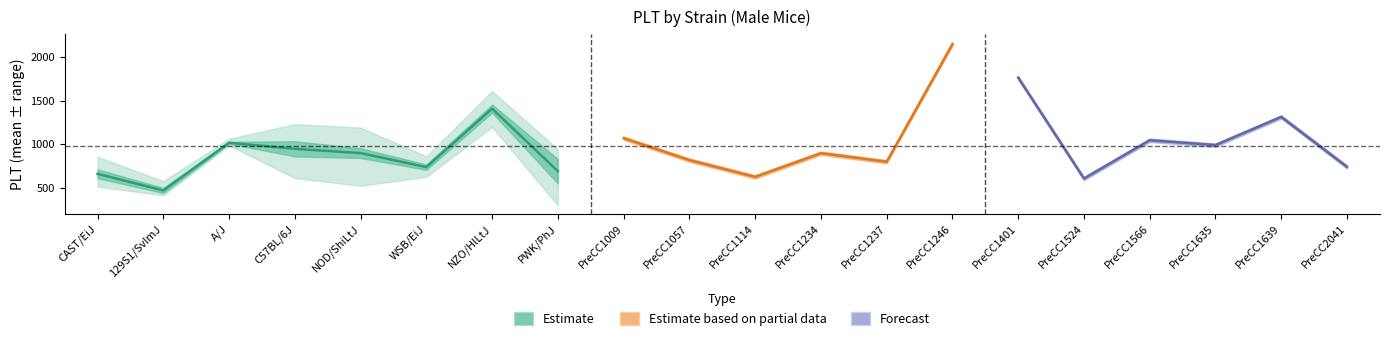

What is the difference between the maximum and minimum values in the mean series?

1682.0